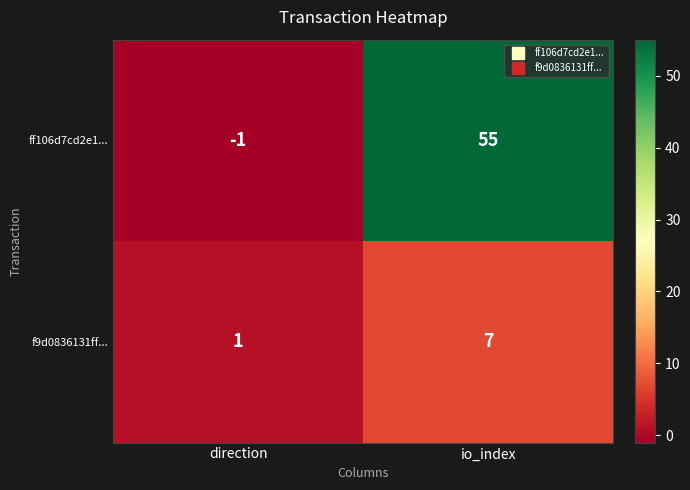

The f9d0836131ff... series shows 10 at io_index. True or false?

False